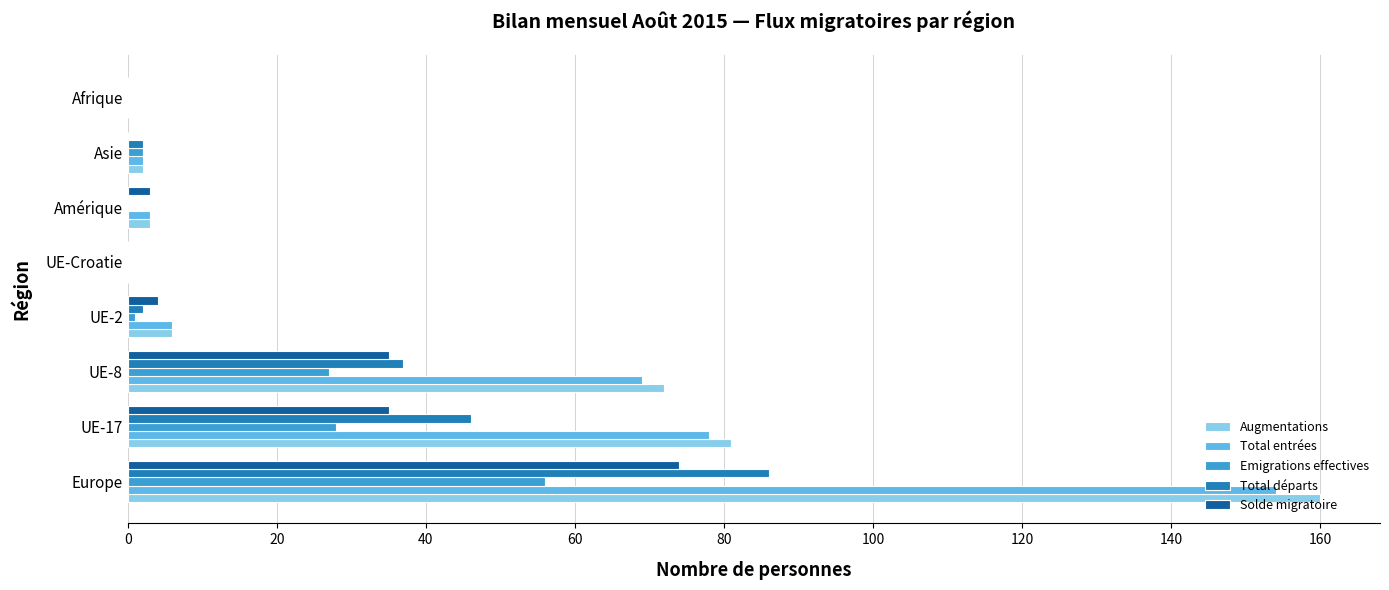

What is the sum of all Total entrées values?

312